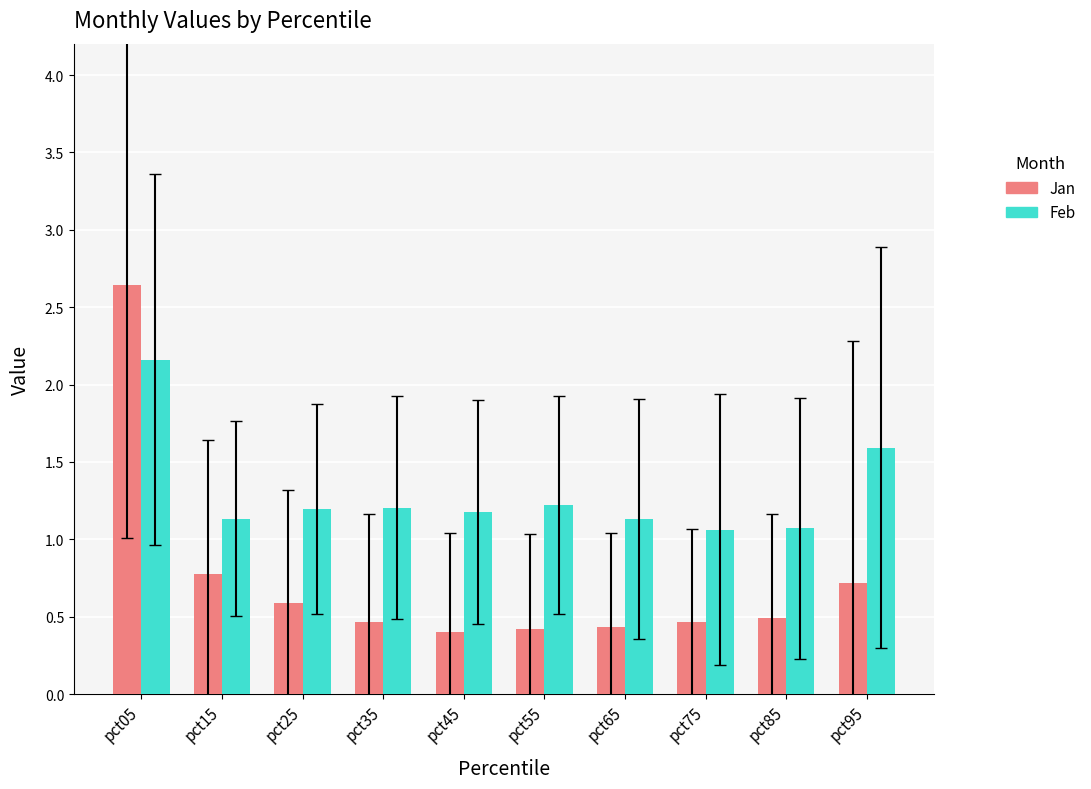

What is the value of the Jan bar at the 4th from the left?

0.5